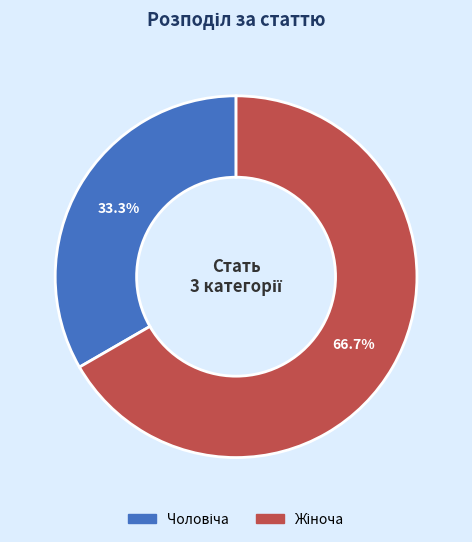

Is there a majority slice in this chart?

Yes